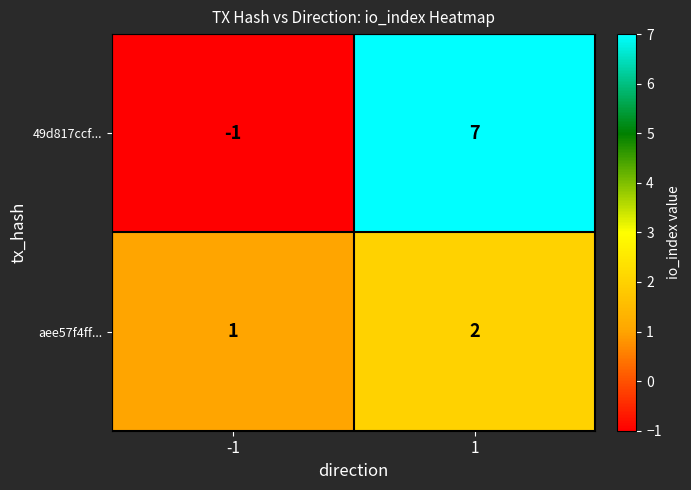

Which series has the widest spread of values?

49d817ccf...